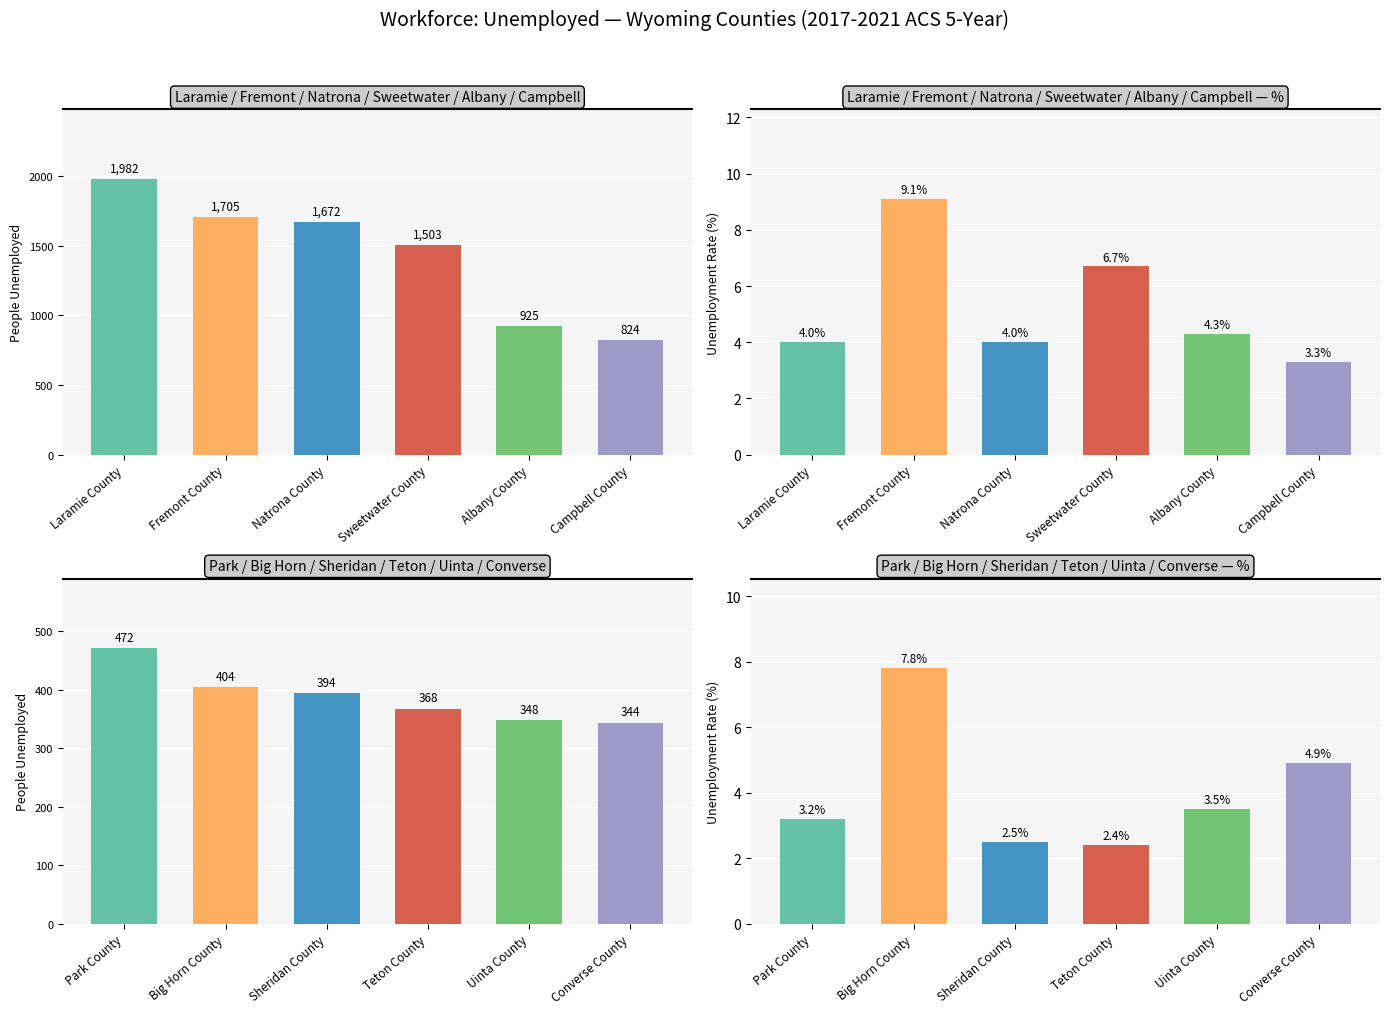

The value of percent at 2 is 2.1. True or false?

False